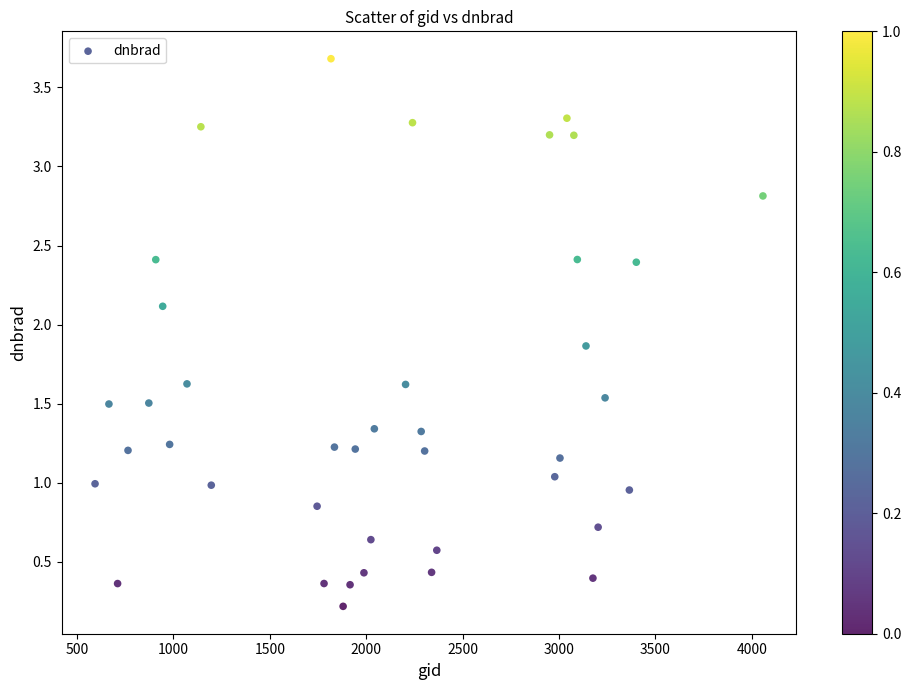

What is the range of Y values (max minus min)?

3.5